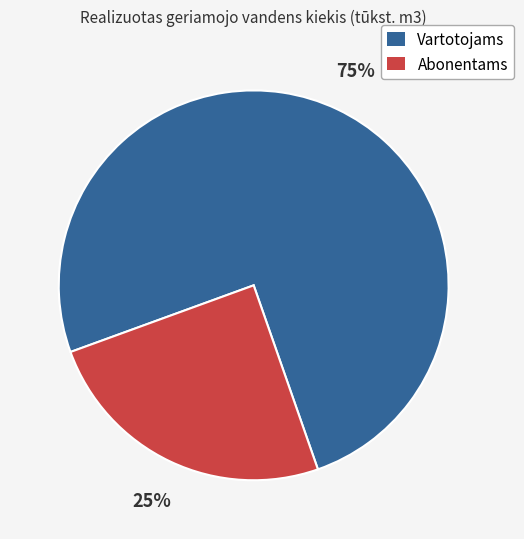

Which category accounts for the majority?

Vartotojams